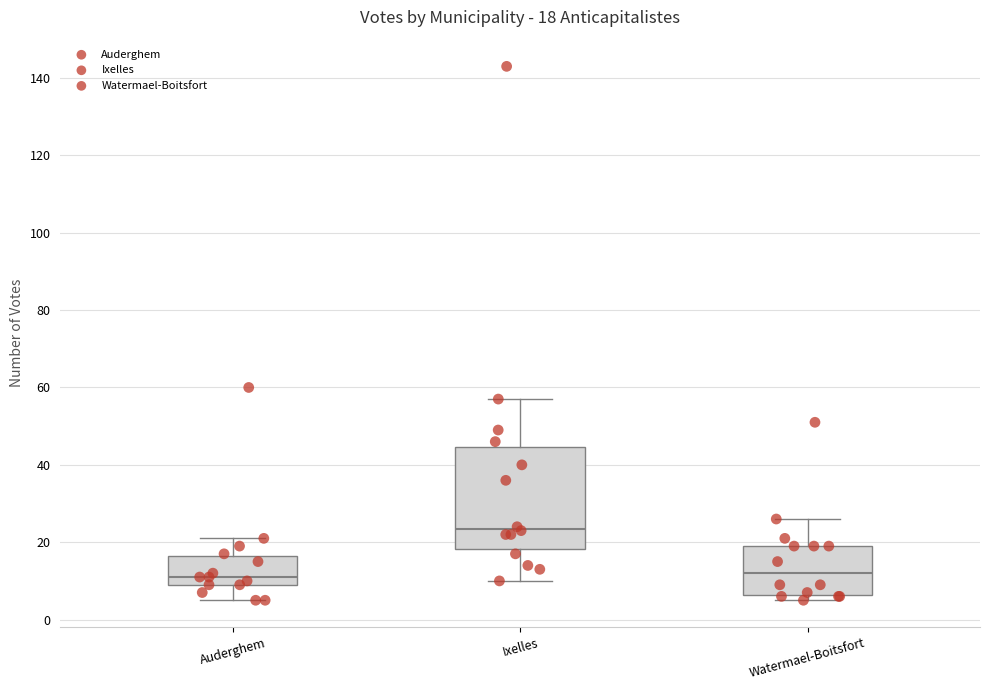

Which box is the tallest, from its lower edge to its upper edge?

Ixelles